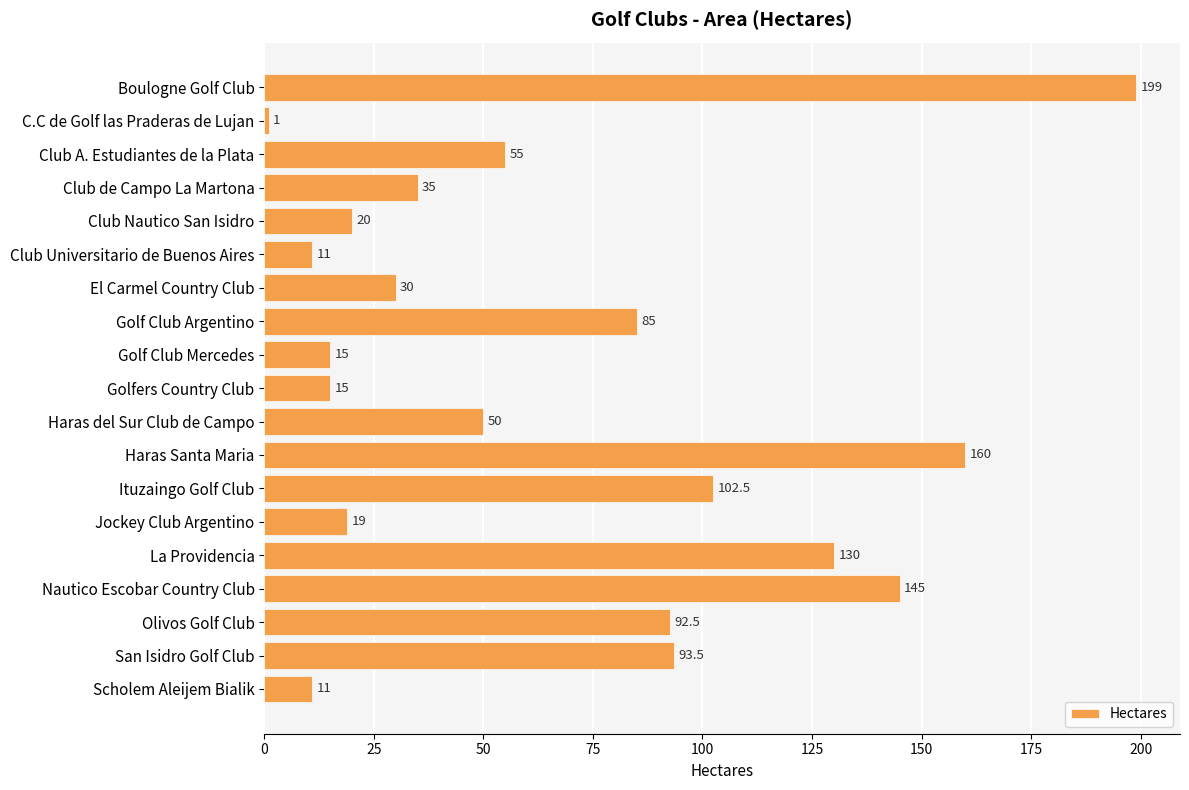

What is the greatest value displayed?

199.0